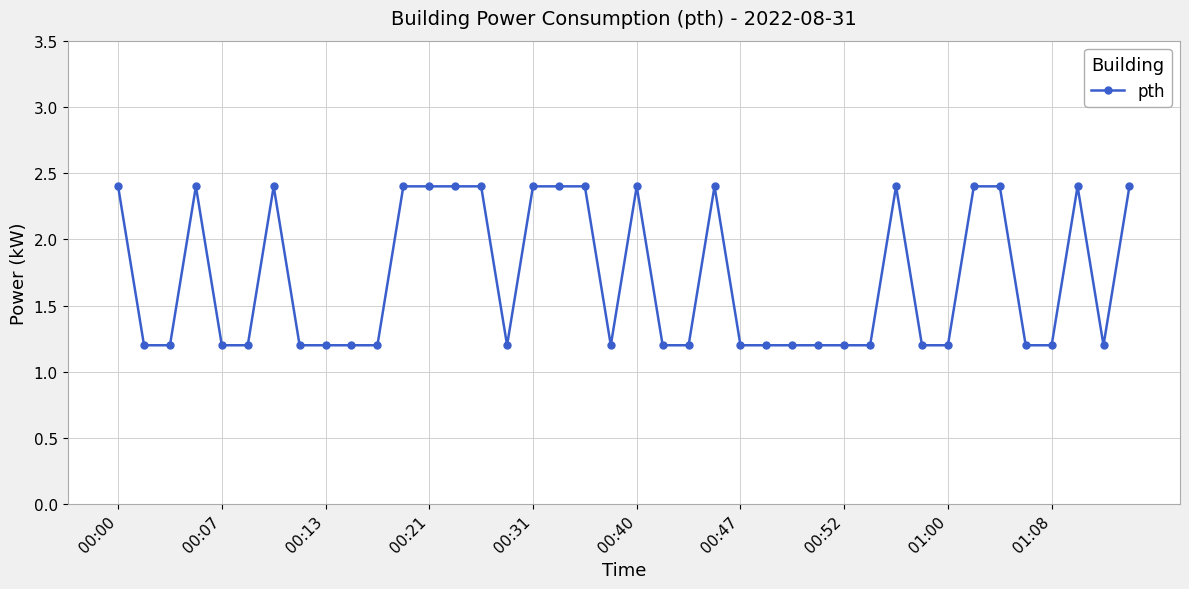

True or false: there are more than 0 points higher than both neighbors.

True